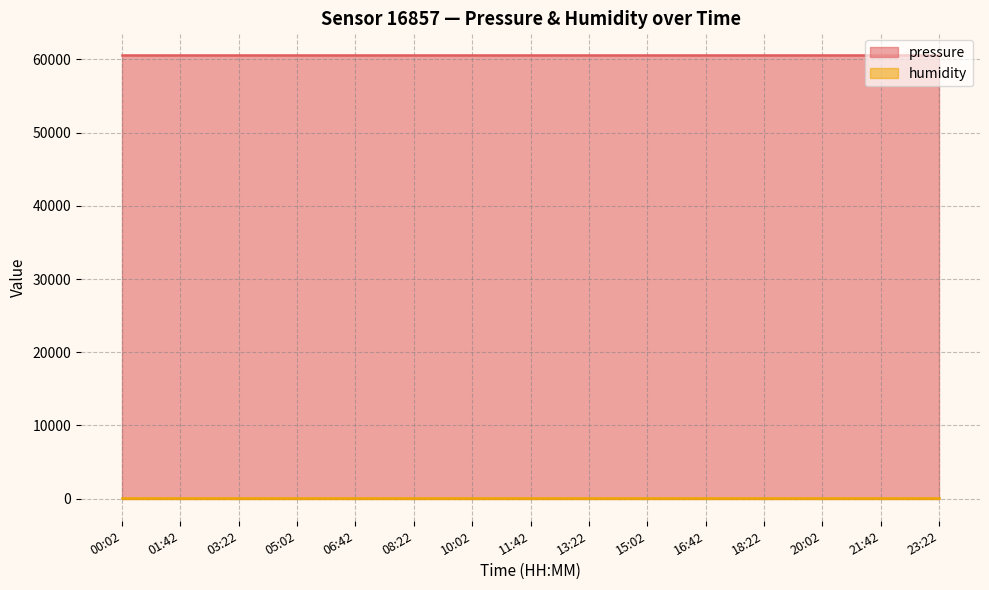

Does the chart display data point markers on the line(s)?

No